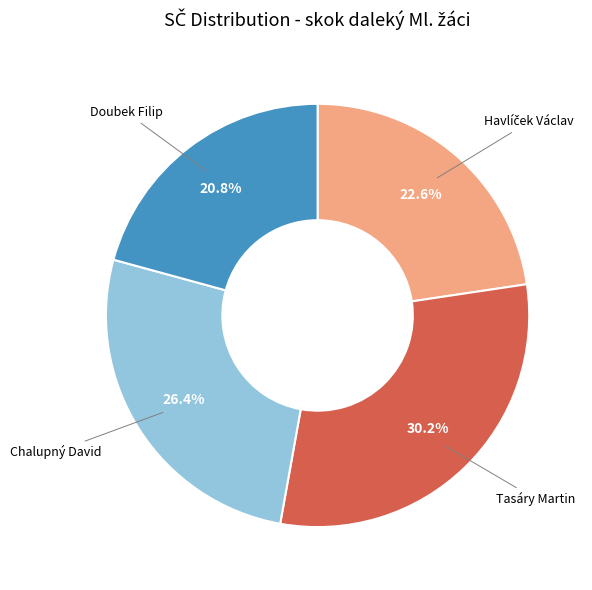

To the nearest percent, what is the average slice percentage?

25%